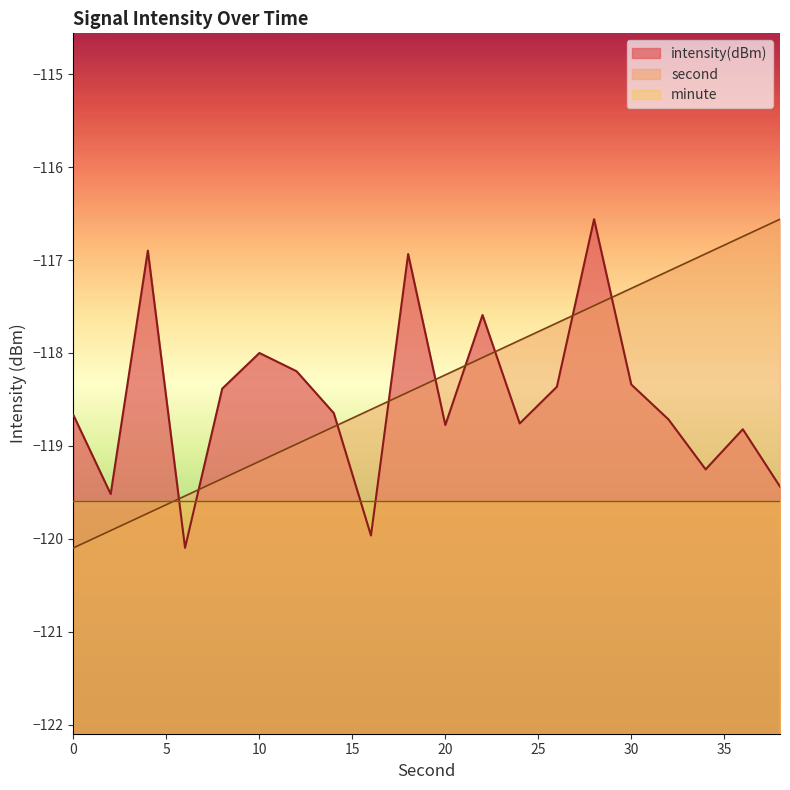

Between 4 and 24, which series saw the biggest shift?

second